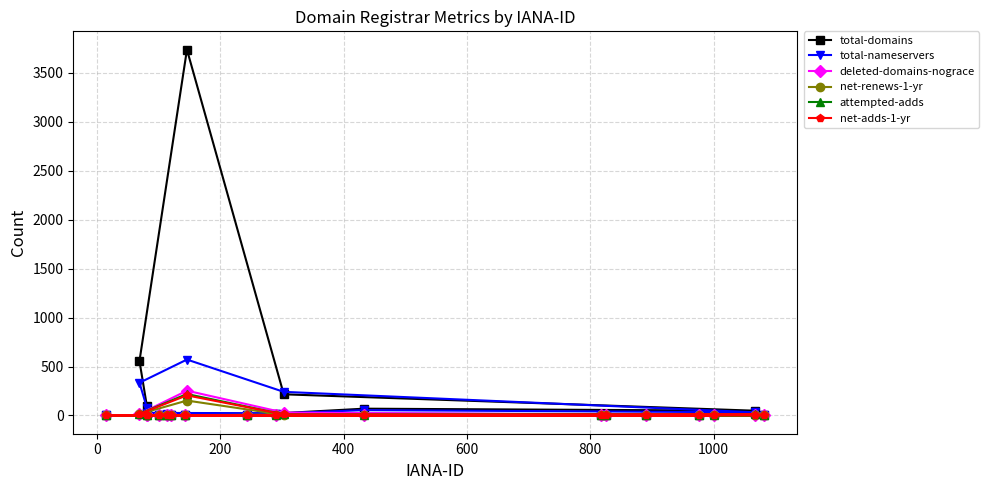

How many series are shown in this chart?

6